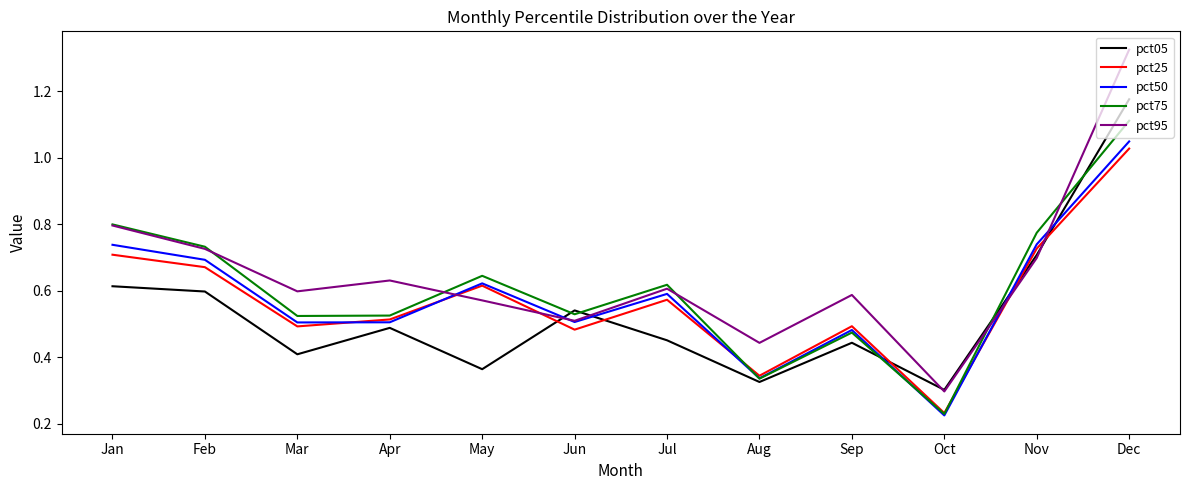

What is the sum of all pct25 values?

6.9